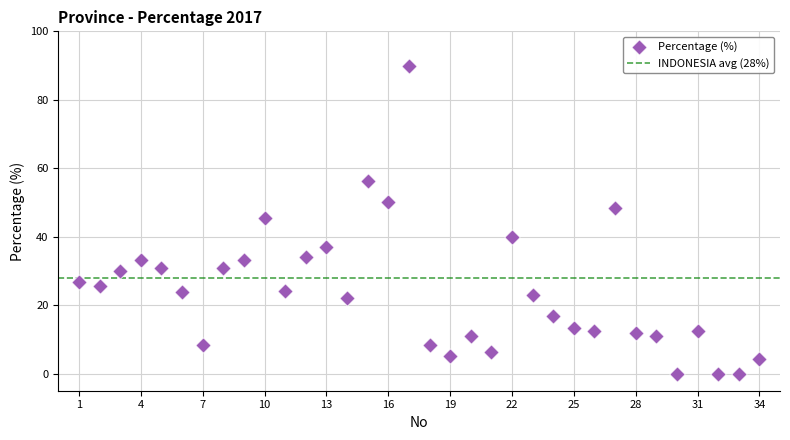

What is the range of Y values (max minus min)?

90.0